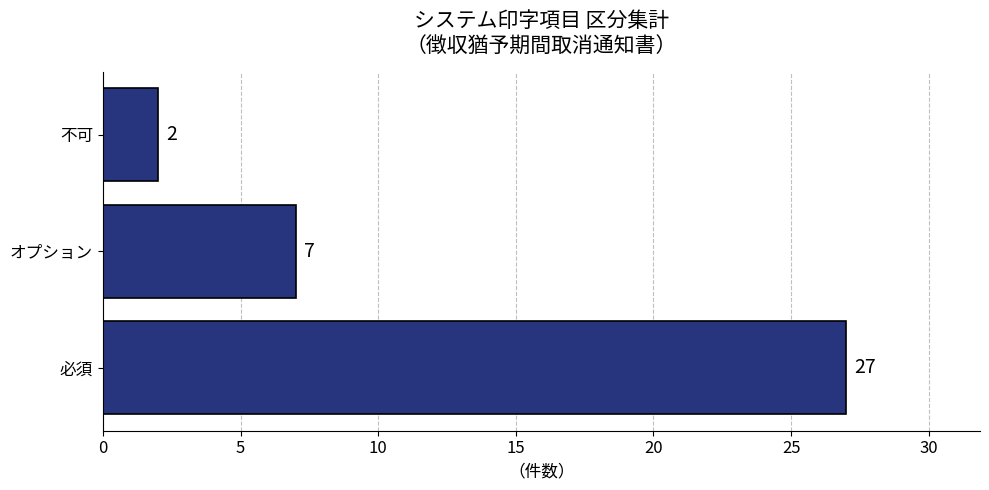

Approximately how many times larger is the value at オプション compared to 不可?

3.5